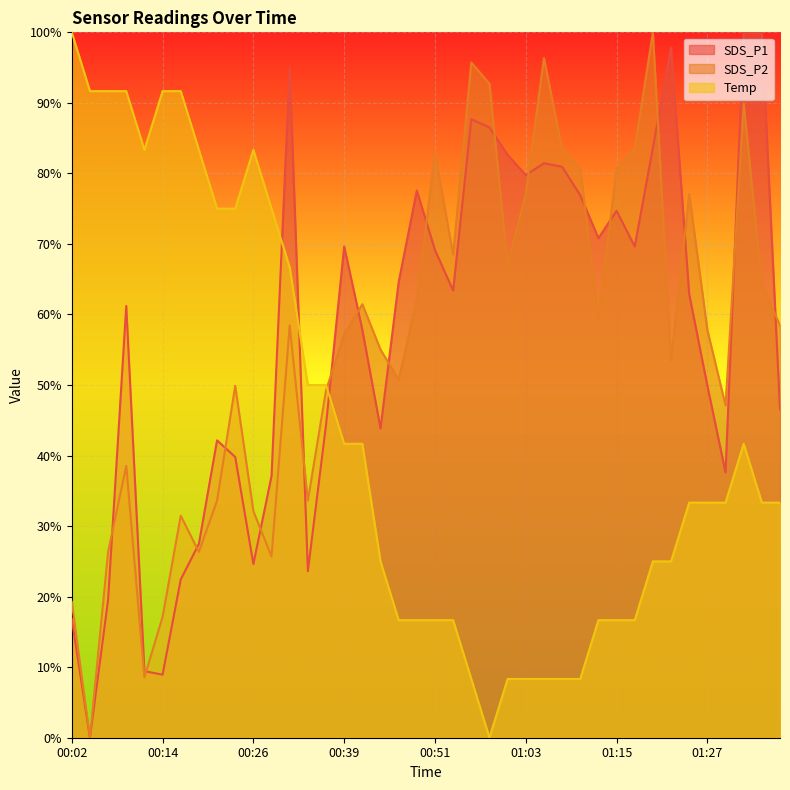

What are all the series names shown in the legend?

SDS_P1, SDS_P2, Temp